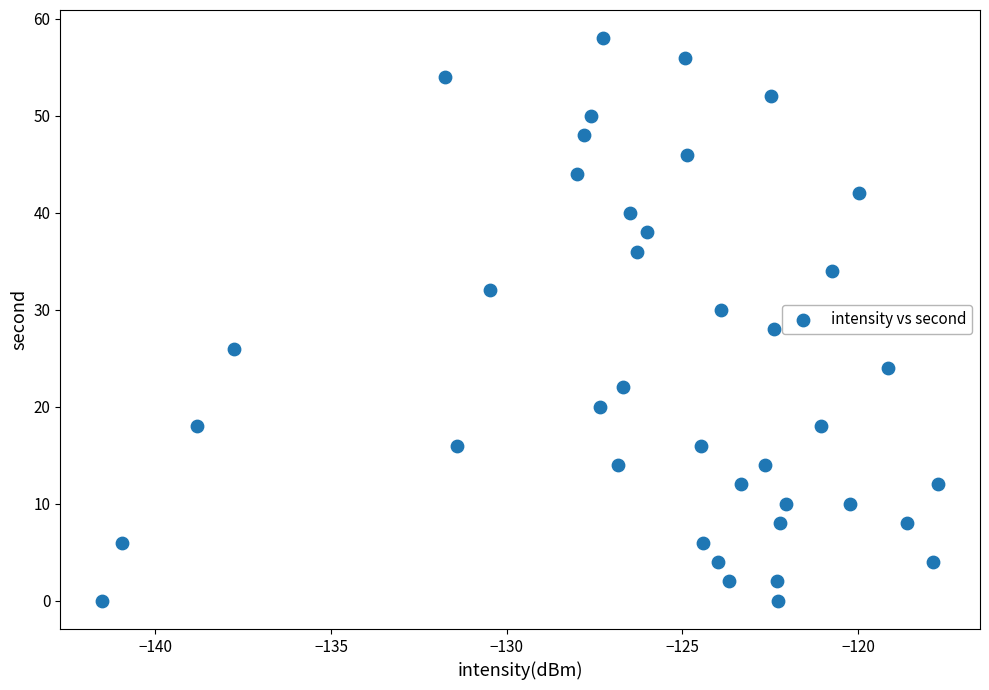

What is the range of Y values (max minus min)?

58